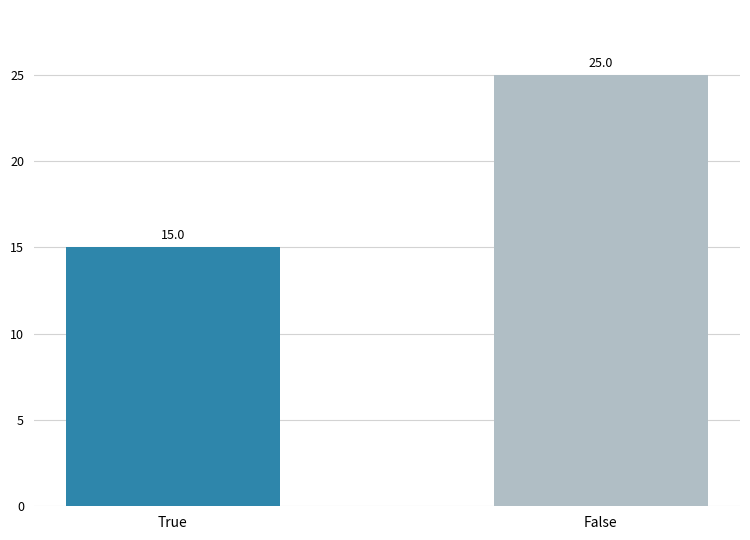

What is the change in value from True to False?

+10